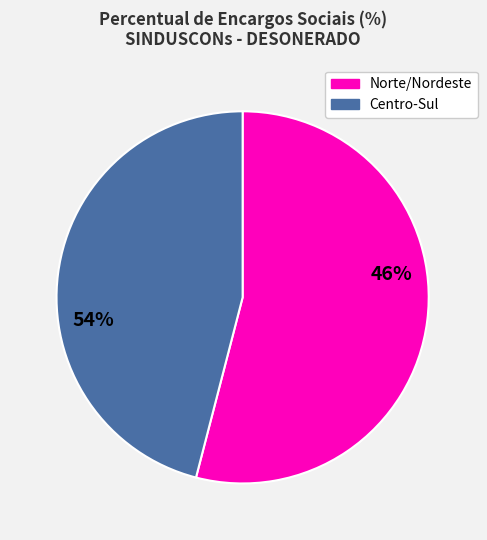

Combined, do Norte/Nordeste and Centro-Sul account for over 50%?

Yes